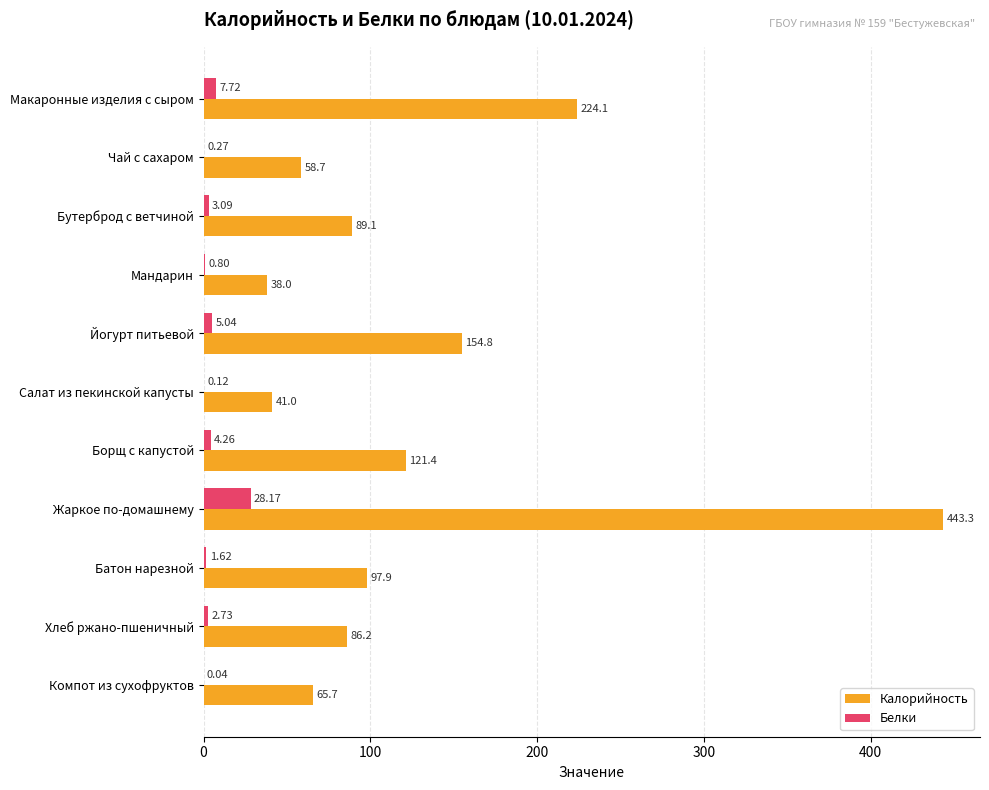

Which series has the largest total across all categories?

Калорийность